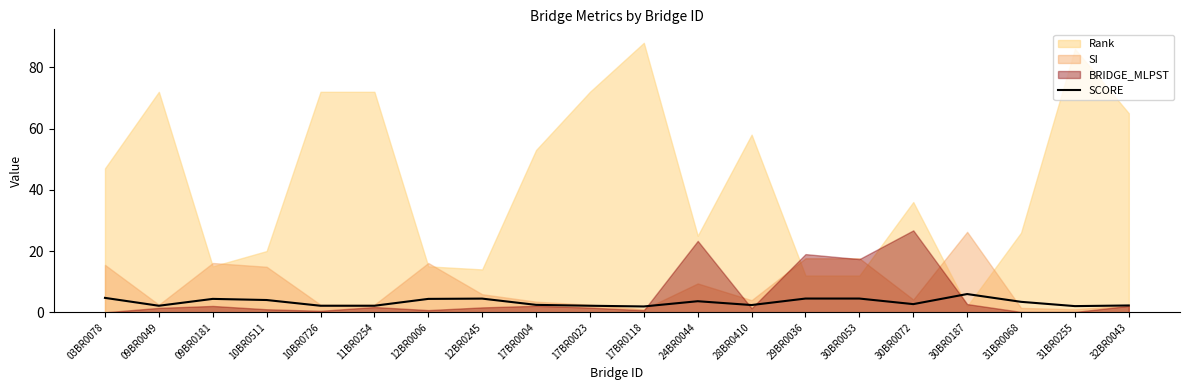

Is it true that SCORE equals 2.1 at 10BR0726?

True